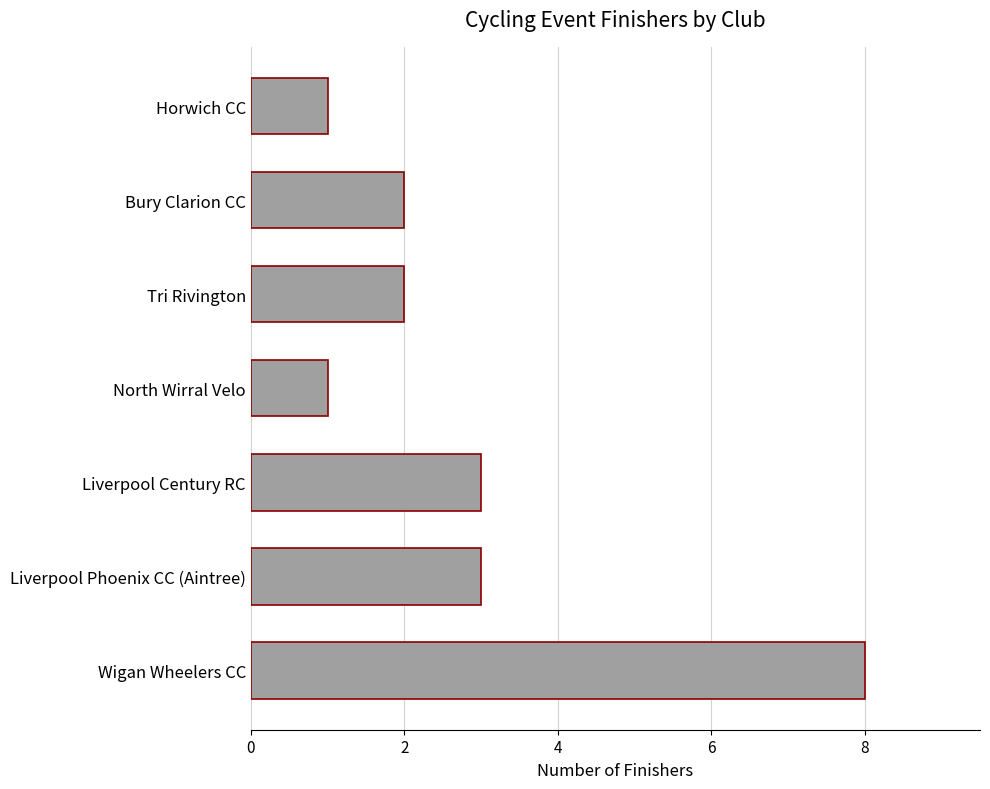

What is the change in value from Wigan Wheelers CC to Horwich CC?

-7